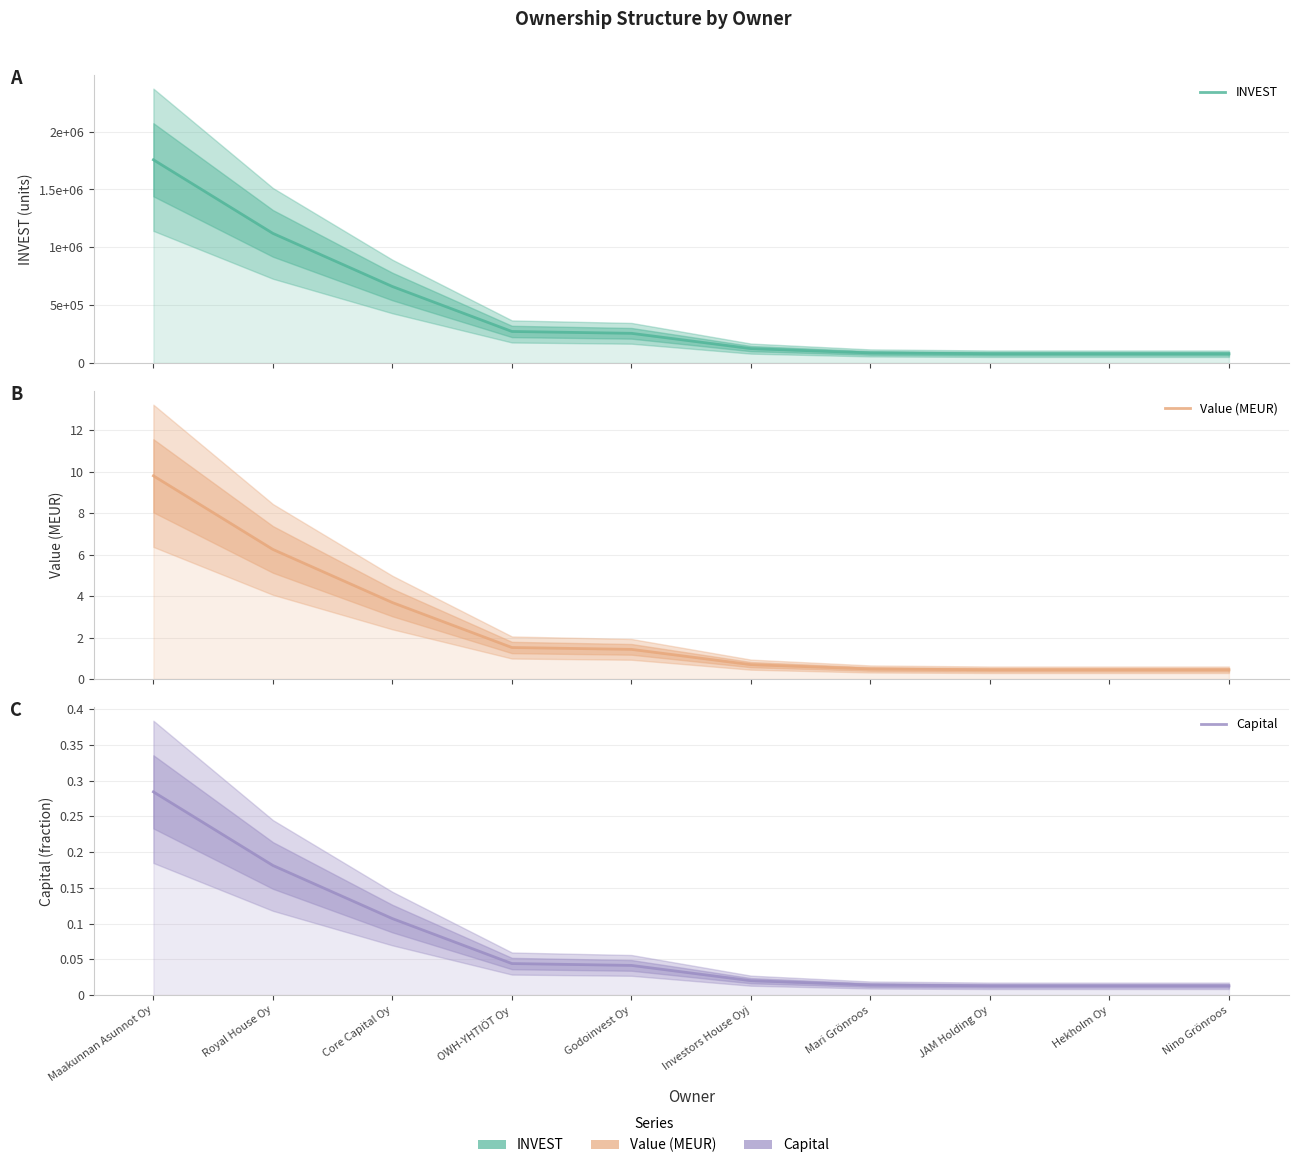

True or false: INVEST has a value of 253061.5 at Royal House Oy.

False